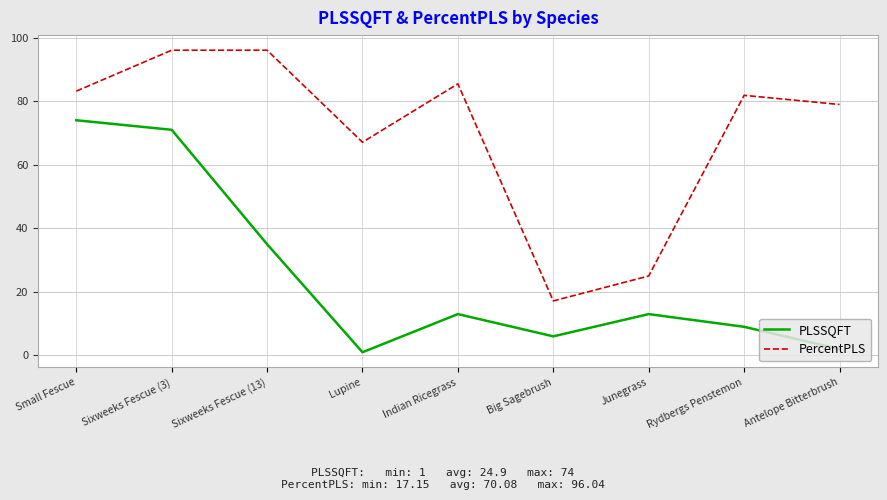

What is the total value across all series at Small Fescue?

157.2